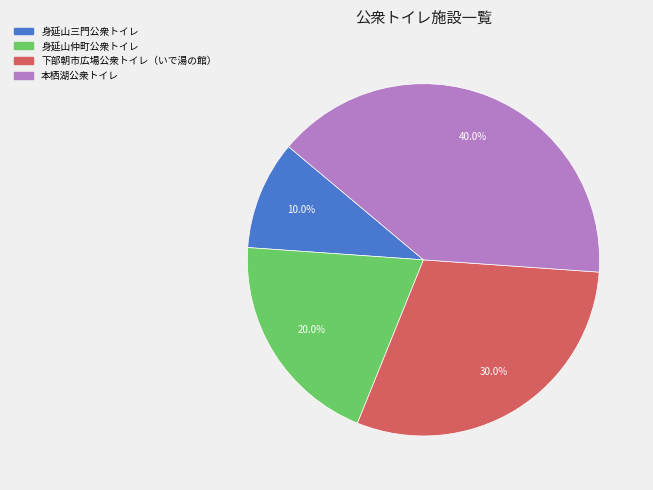

Rank the categories by value from lowest to highest.

身延山三門公衆トイレ, 身延山仲町公衆トイレ, 下部朝市広場公衆トイレ（いで湯の館）, 本栖湖公衆トイレ